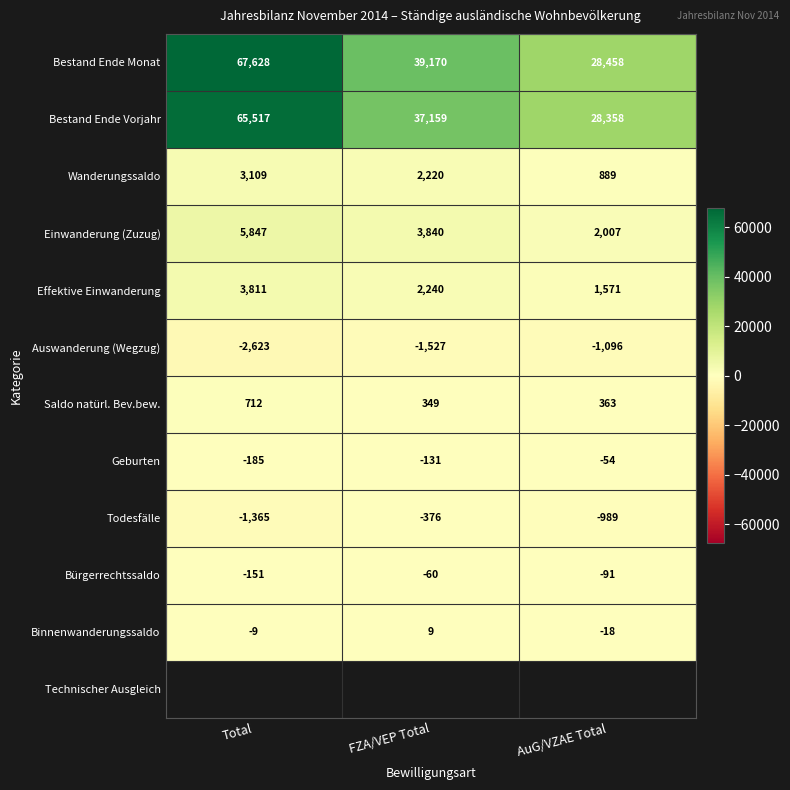

What is the difference between the maximum and minimum values in the Wanderungssaldo series?

2220